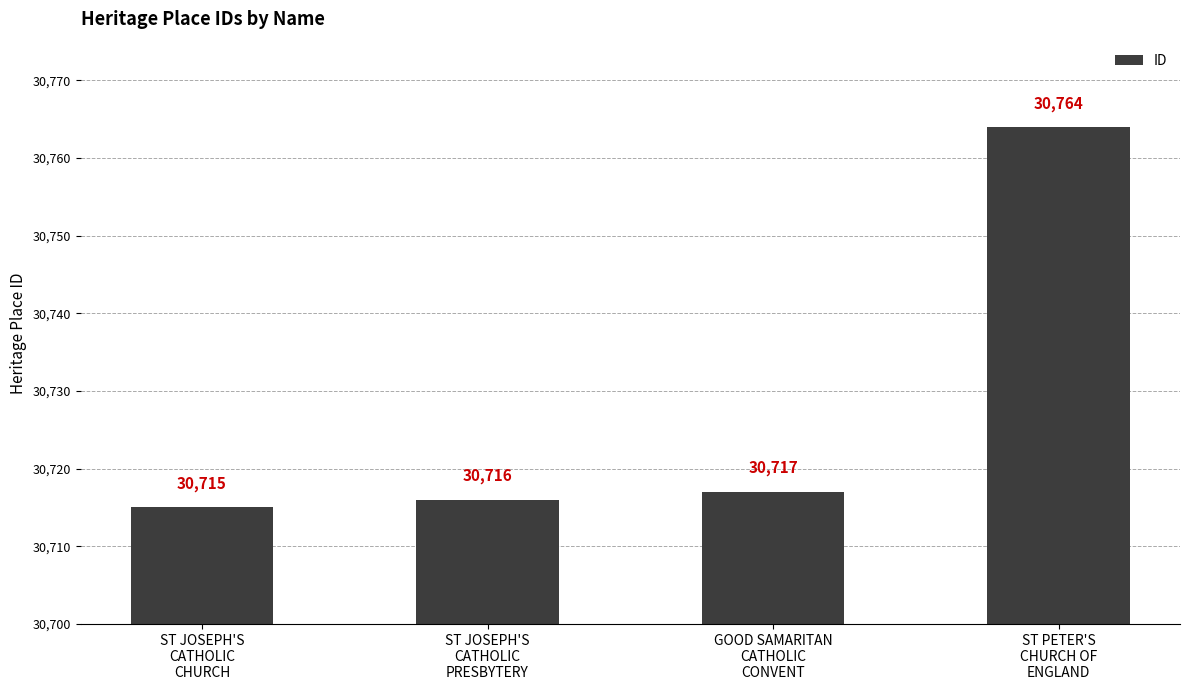

What is the sum of all values?

122912